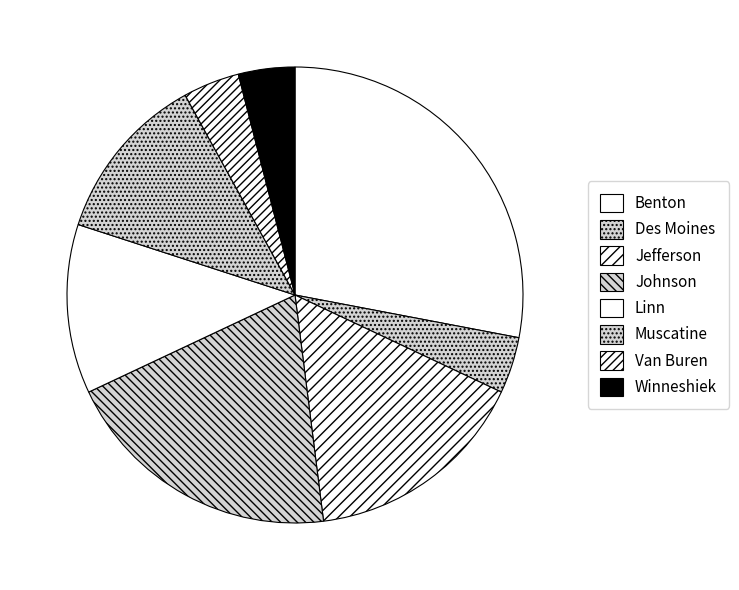

What percentage is the Jefferson slice, to the nearest percent?

16%